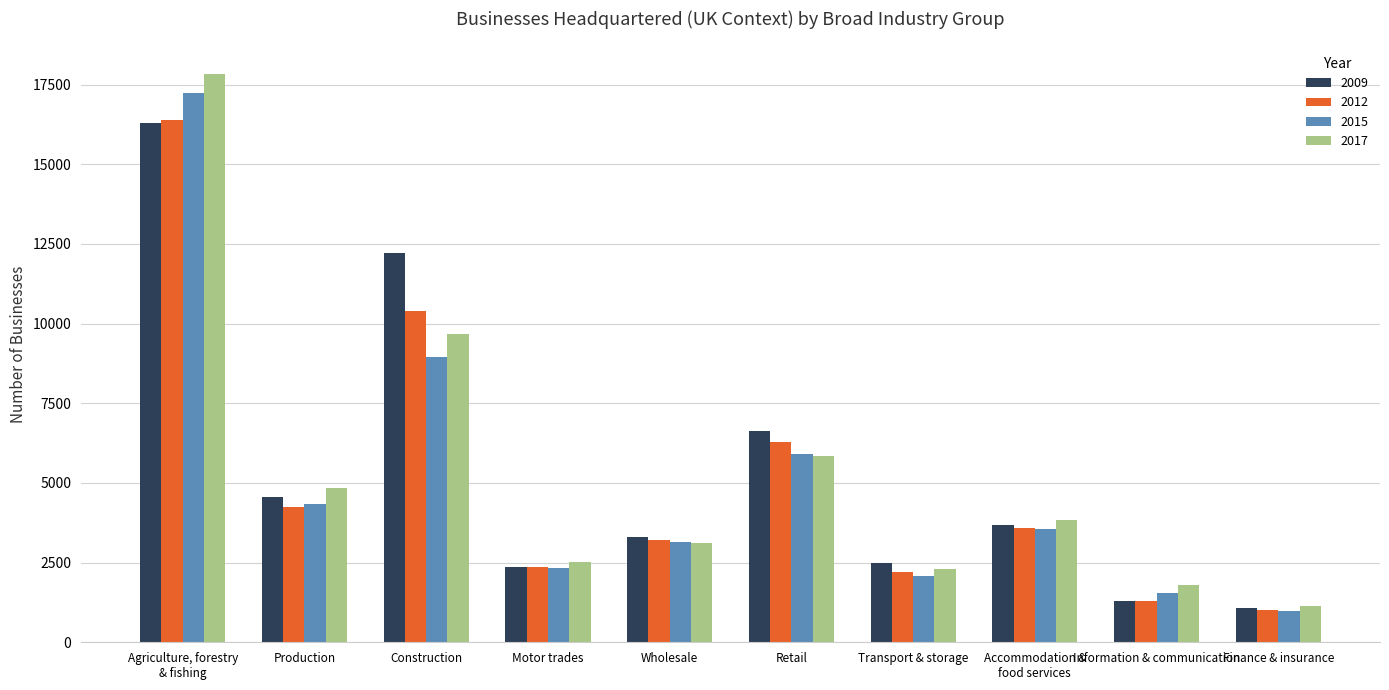

What are all the series names shown in the legend?

2009, 2012, 2015, 2017